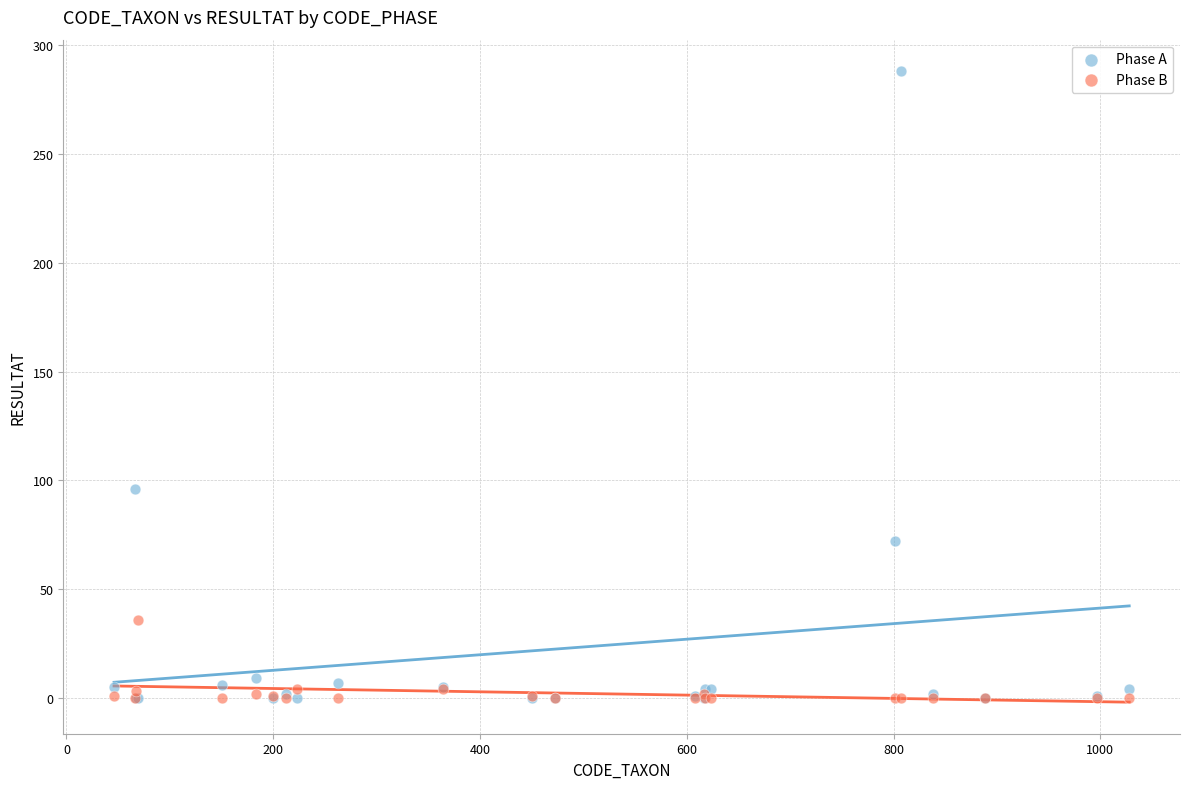

Across all series, what Y value is closest to 144?

96